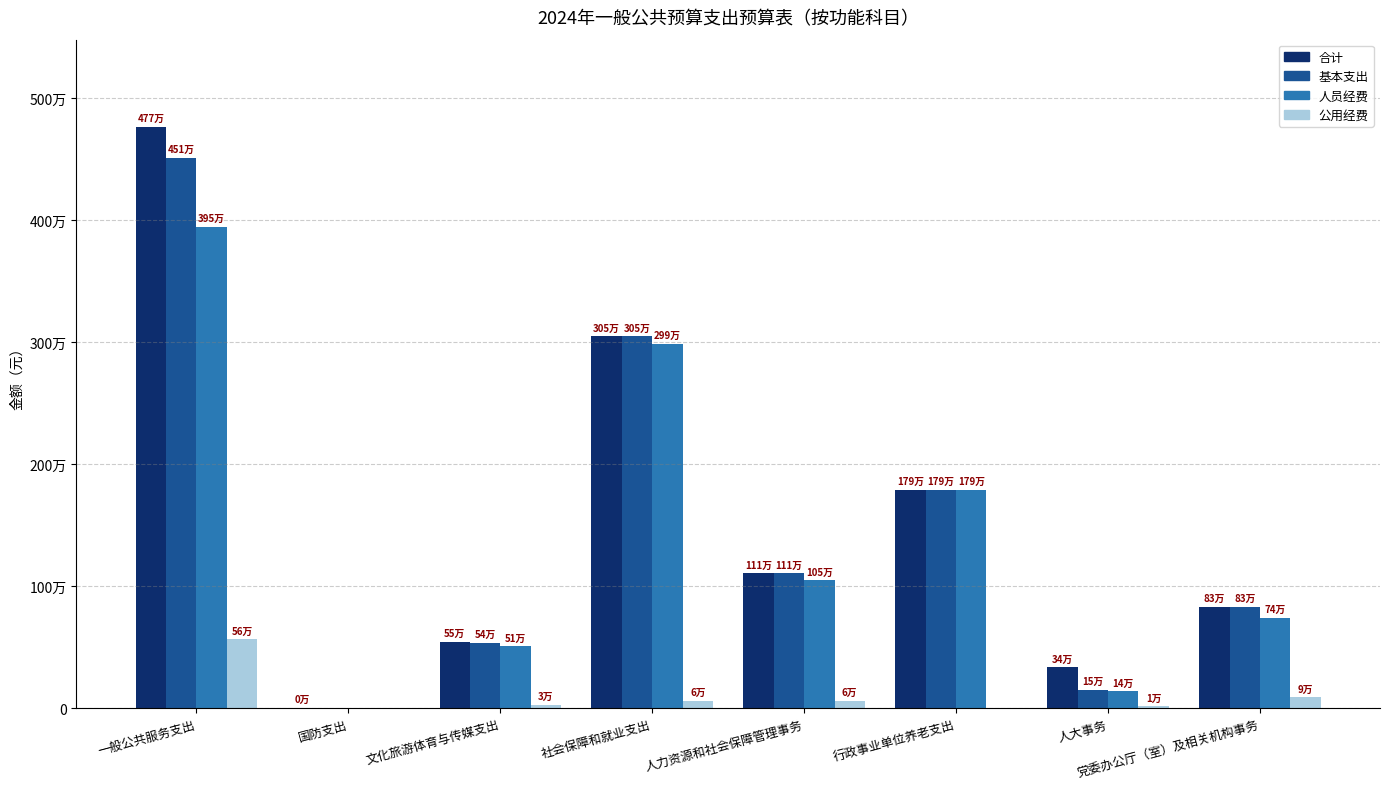

What are all the series names shown in the legend?

合计, 基本支出, 人员经费, 公用经费